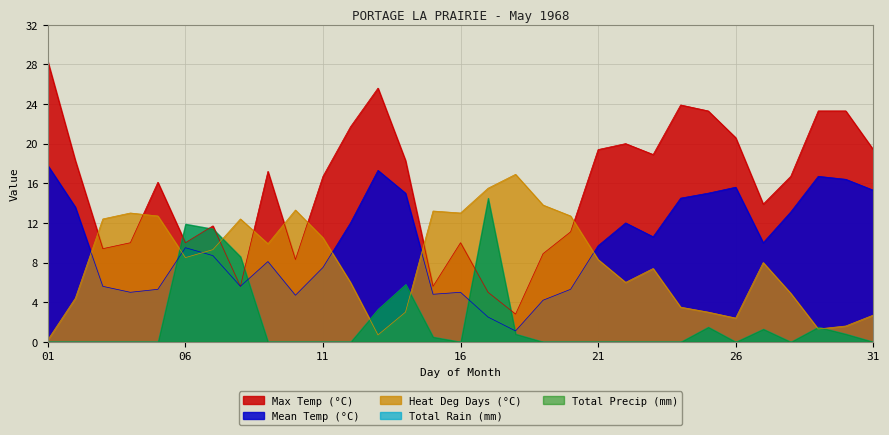

List the labels in order of Mean Temp (°C) value, largest first.

01, 13, 29, 30, 26, 31, 14, 25, 24, 02, 28, 12, 22, 23, 27, 21, 06, 07, 09, 11, 03, 08, 05, 20, 04, 16, 15, 10, 19, 17, 18